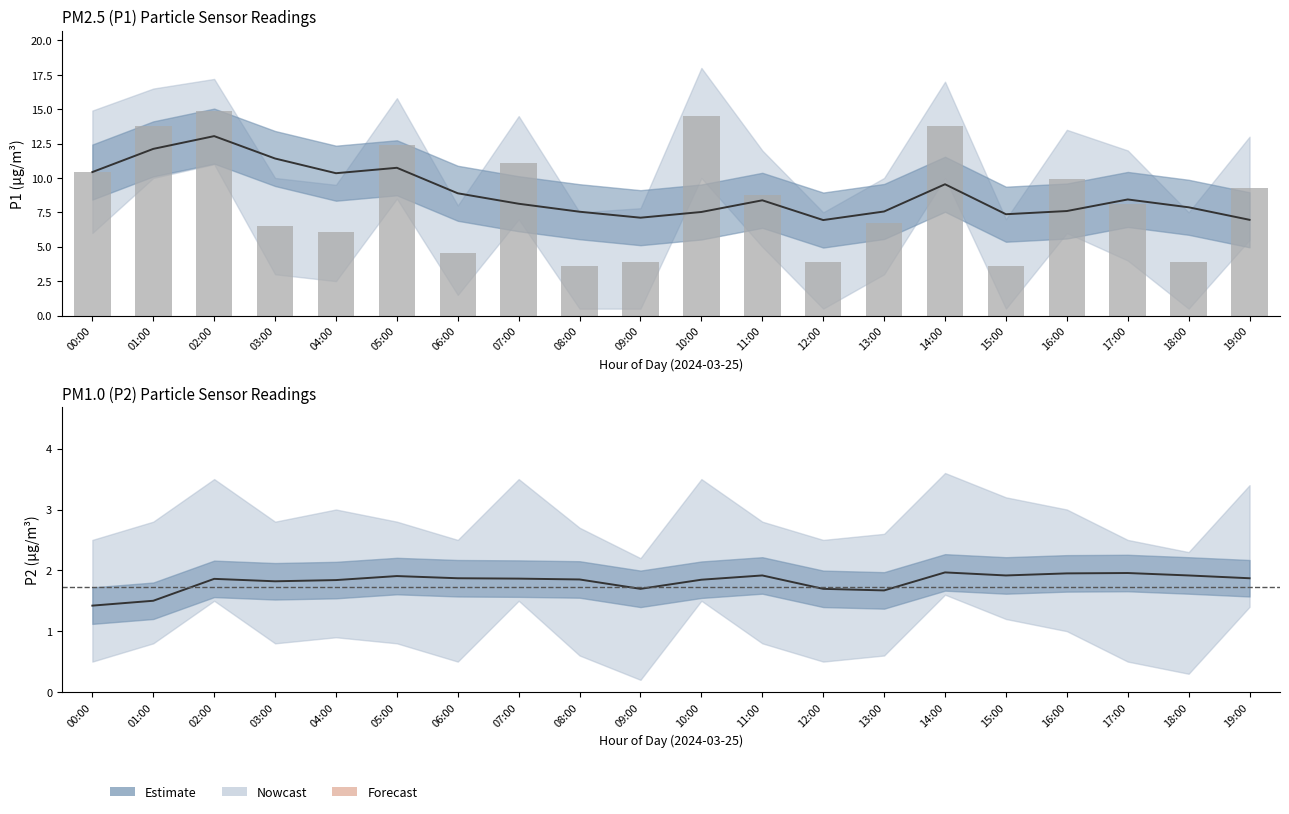

What is the value of the 6th bar from the left?

12.4